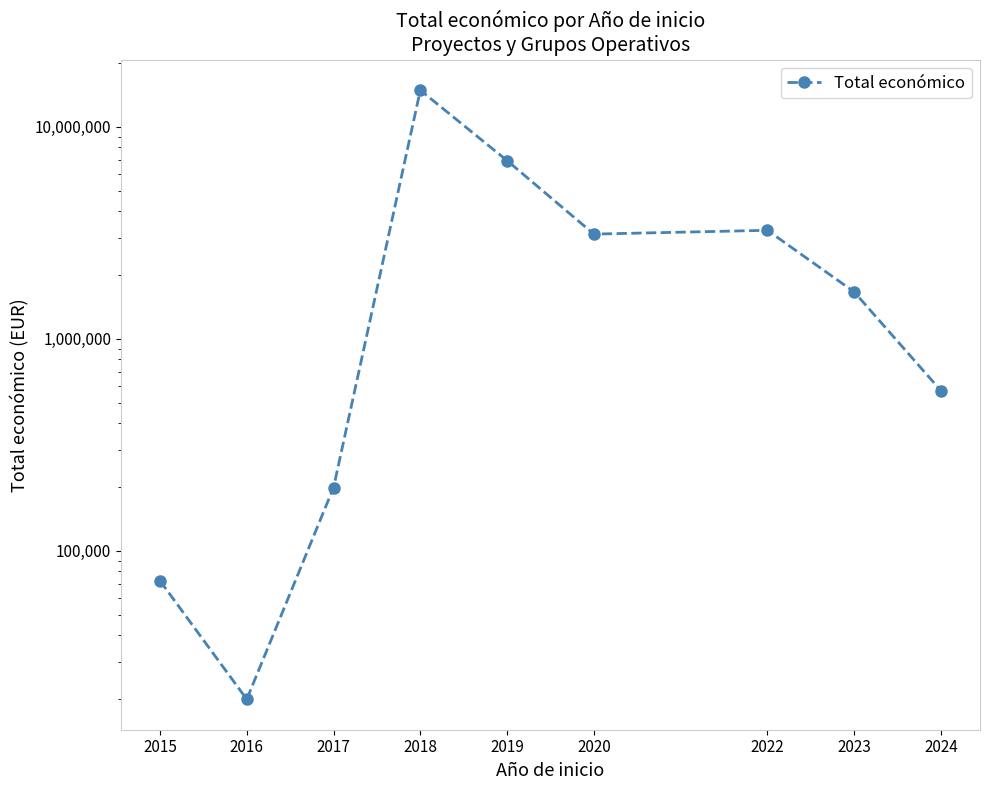

Read the value at 2023.

1664600